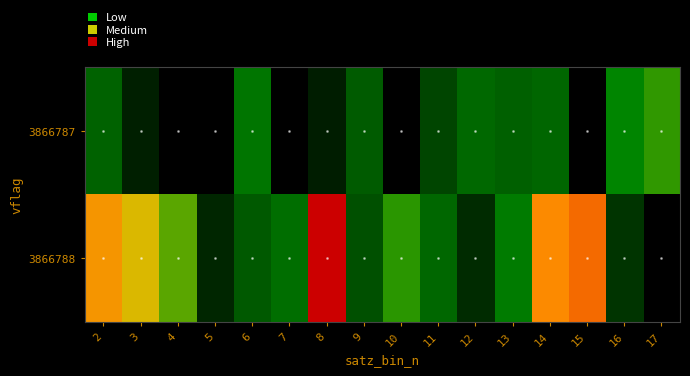

What is the spread (max minus min) of values at 2?

1.0